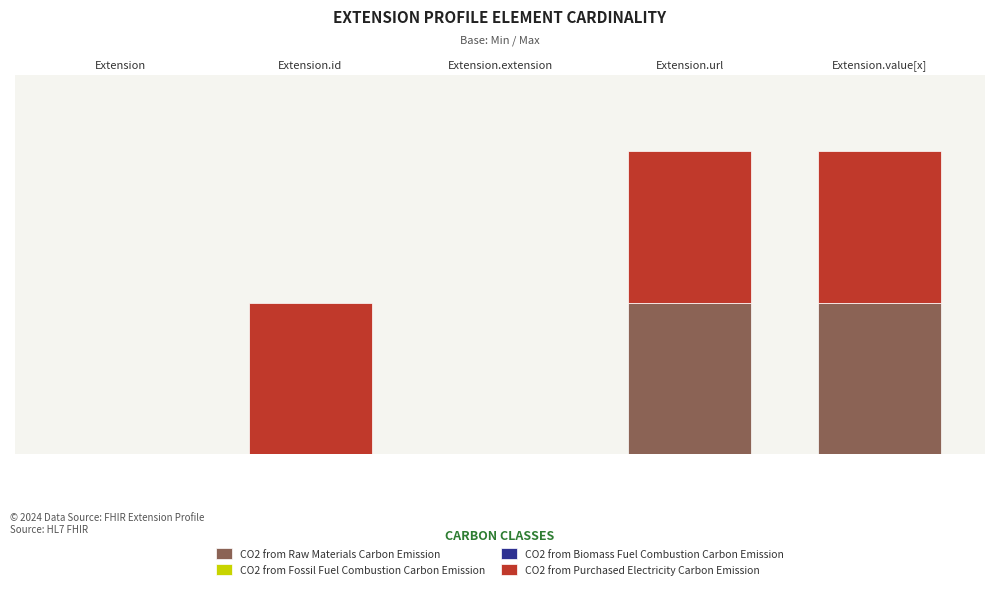

Reading right to left, list all the values displayed in this chart.

CO2 from Raw Materials Carbon Emission: Extension.value[x]=1	Extension.url=1	Extension.extension=0	Extension.id=0	Extension=0
CO2 from Fossil Fuel Combustion Carbon Emission: Extension.value[x]=0	Extension.url=0	Extension.extension=0	Extension.id=0	Extension=0
CO2 from Biomass Fuel Combustion Carbon Emission: Extension.value[x]=0	Extension.url=0	Extension.extension=0	Extension.id=0	Extension=0
CO2 from Purchased Electricity Carbon Emission: Extension.value[x]=1	Extension.url=1	Extension.extension=0	Extension.id=1	Extension=0